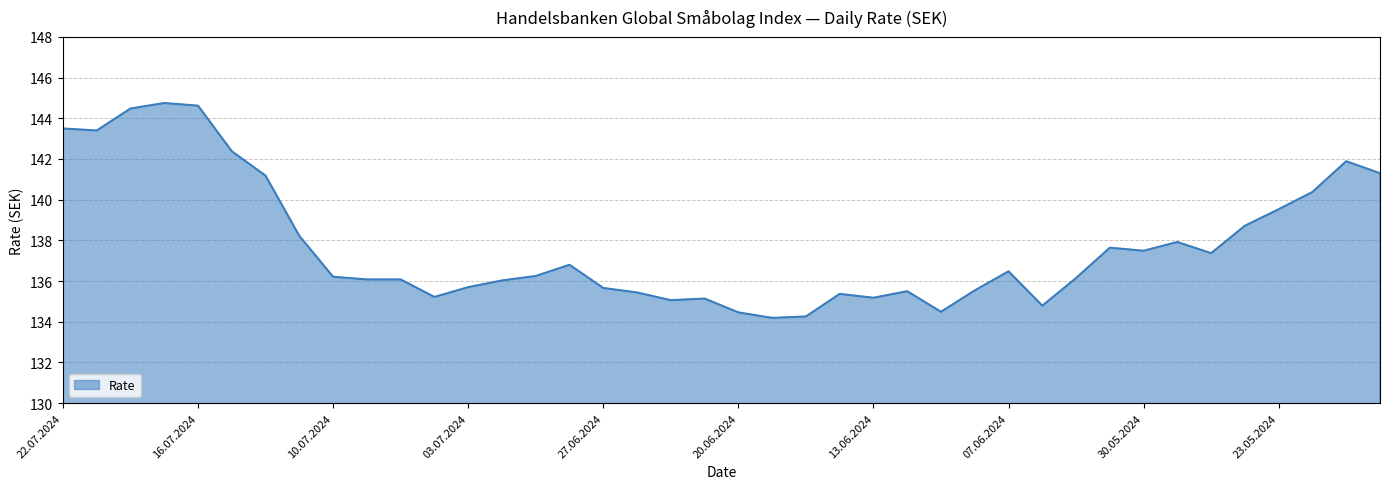

What is the difference between the maximum and minimum values?

10.6